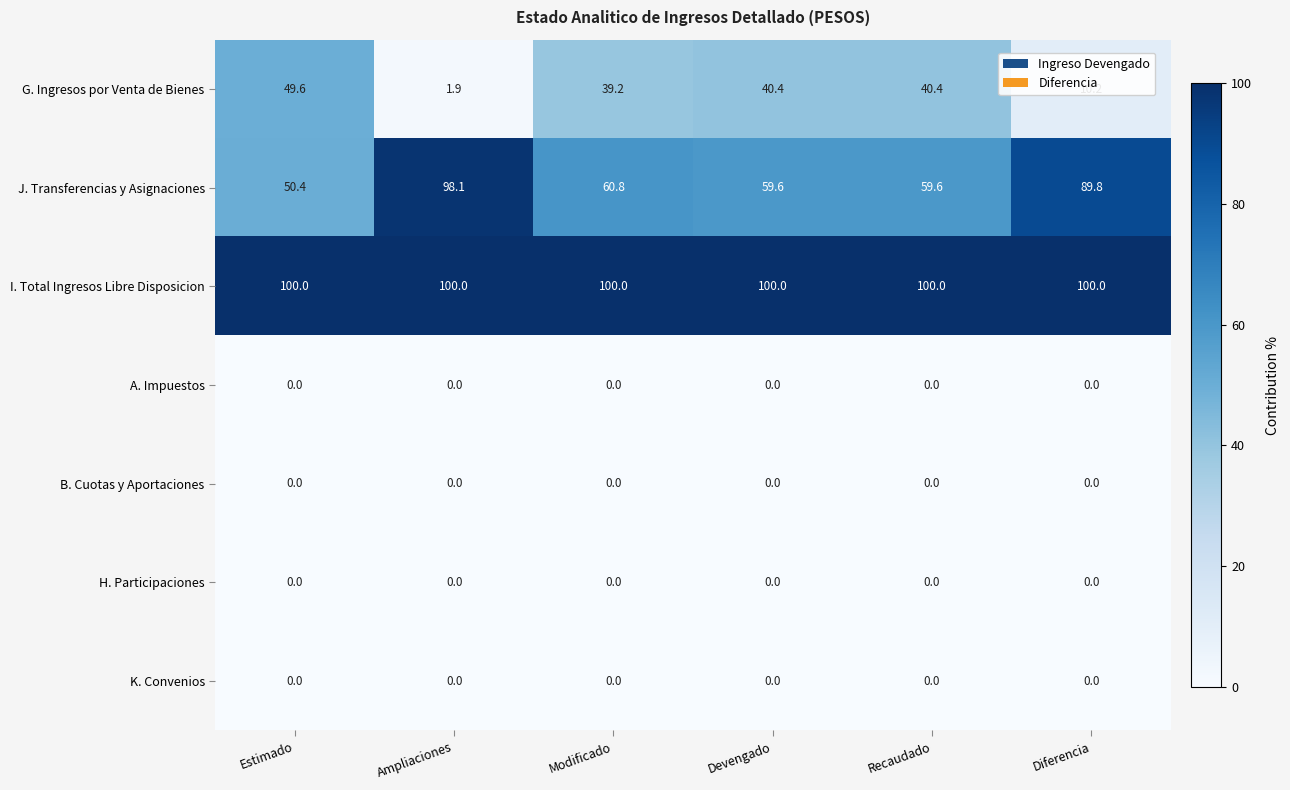

At how many categories does at least one series exceed 73?

6